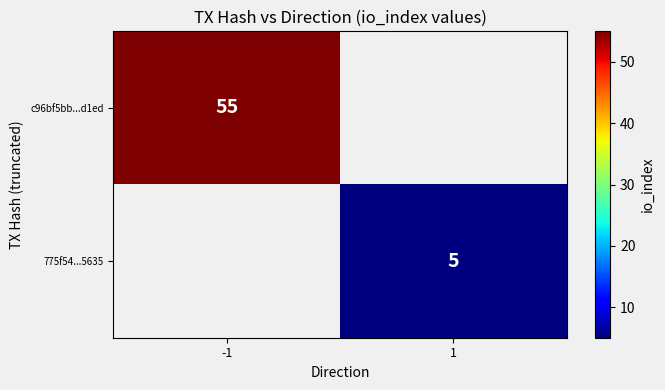

The value of c96bf5bb...d1ed at -1 is 84. True or false?

False